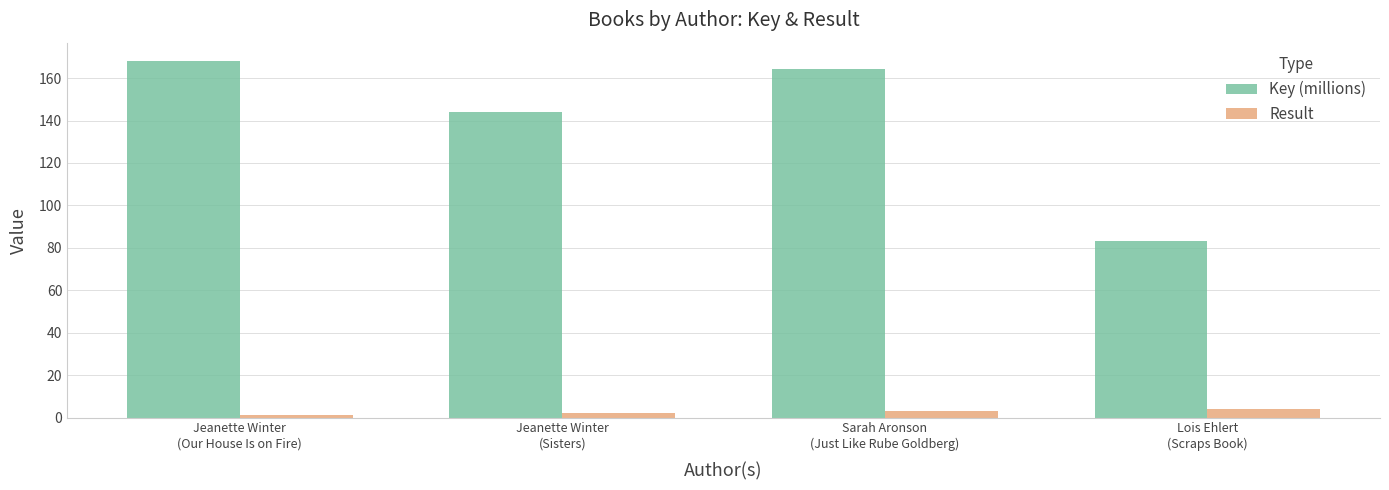

Is it true that Key (millions) equals 52.8 at Lois Ehlert
(Scraps Book)?

False